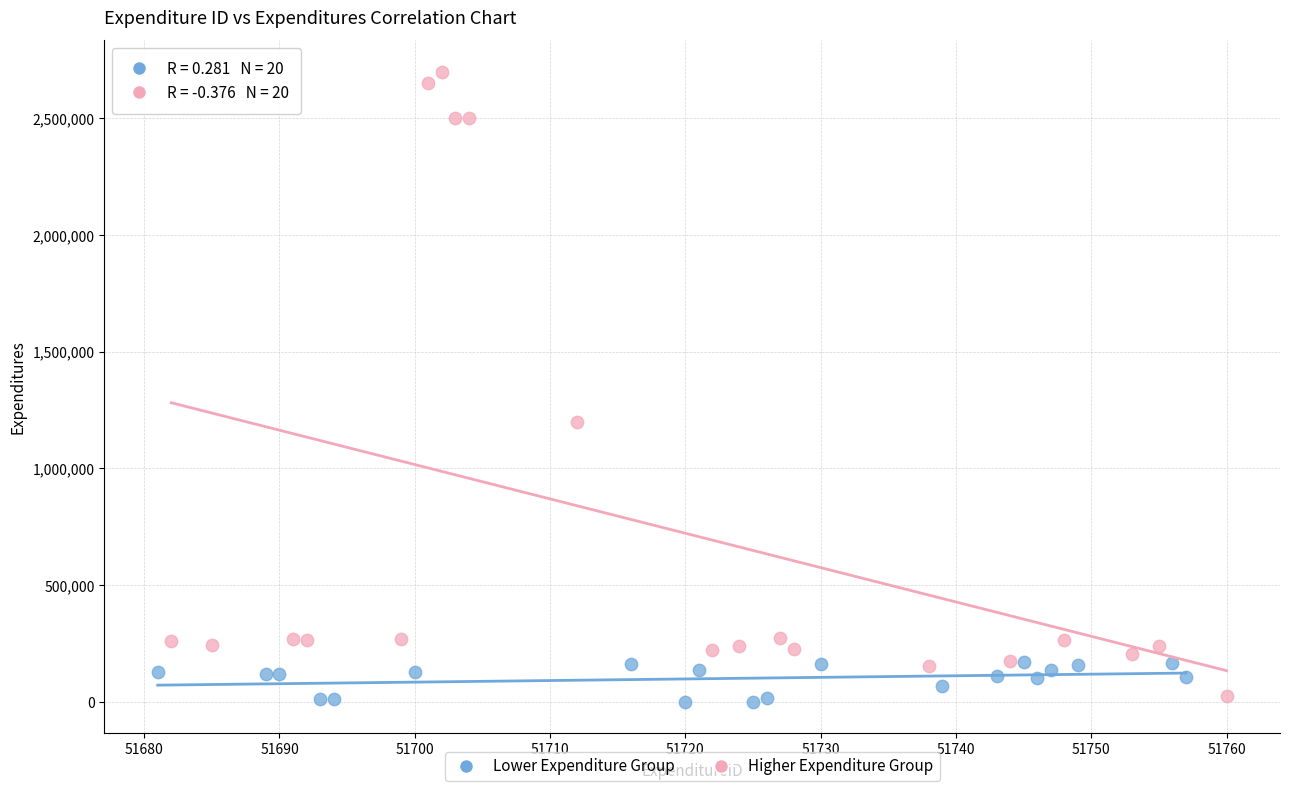

What are all the series names shown in the legend?

Lower Expenditure Group, Higher Expenditure Group